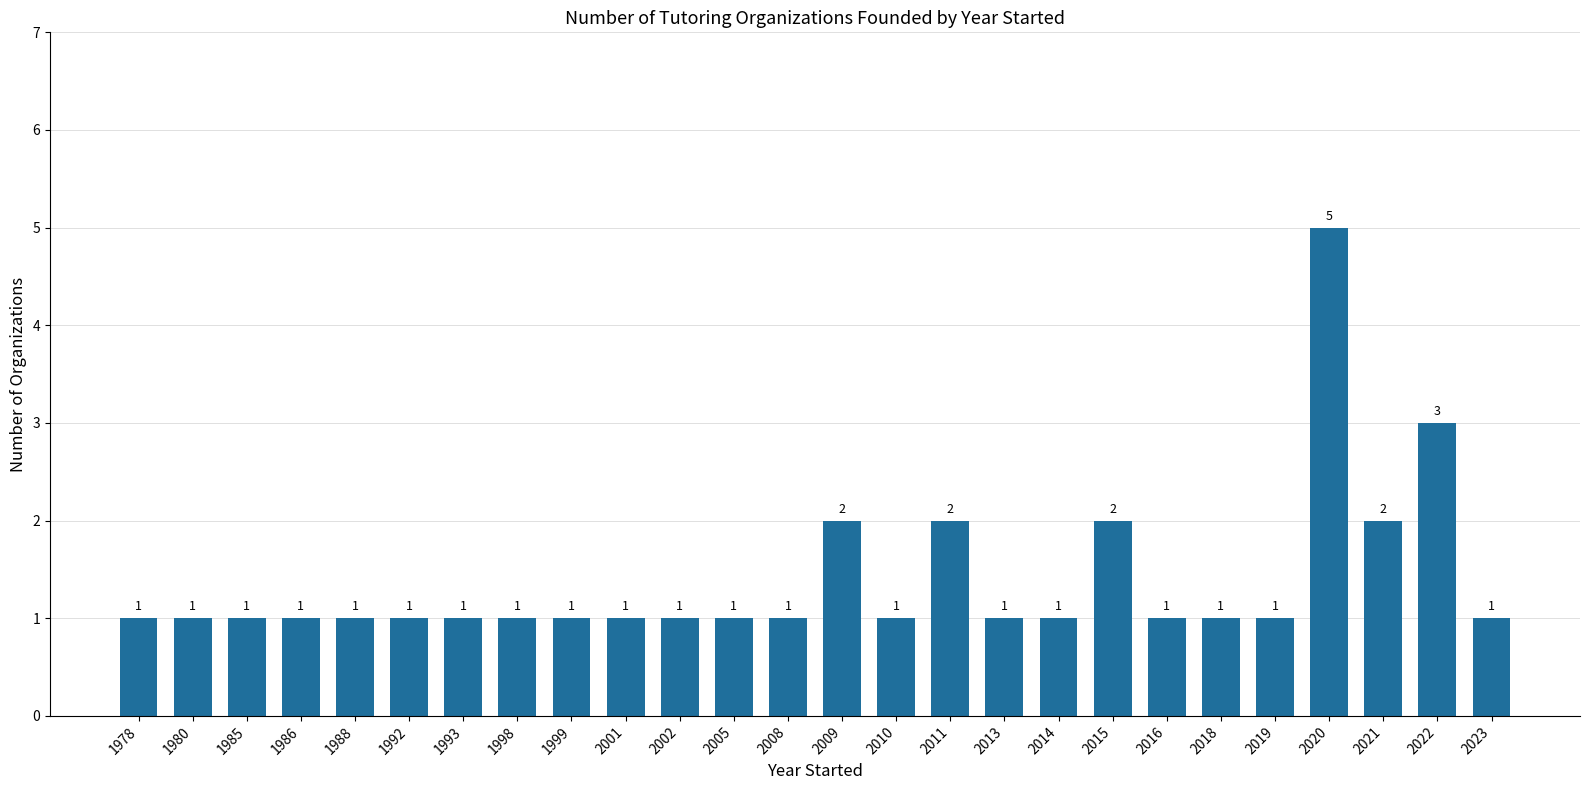

What is the greatest value displayed?

5